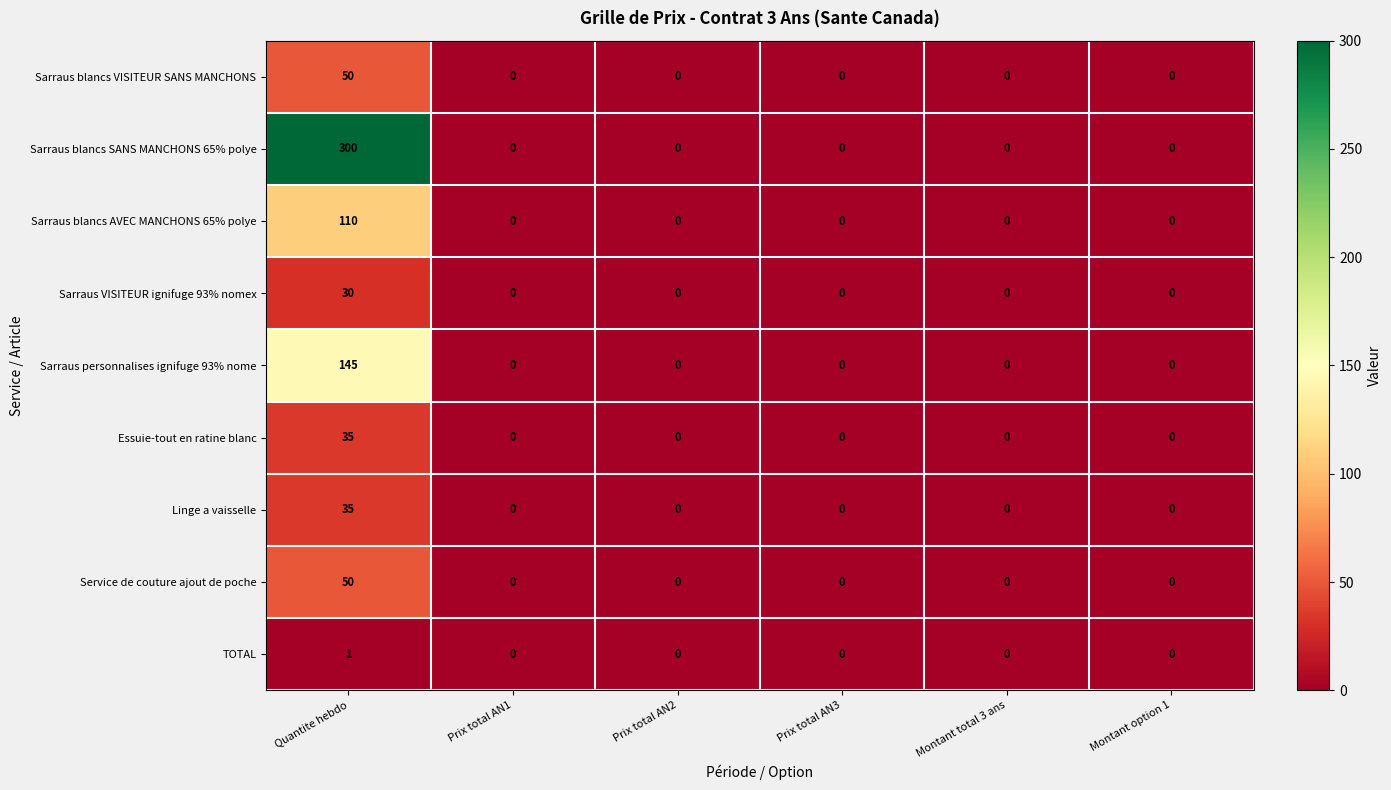

Which series has the largest range (max minus min)?

Sarraus blancs SANS MANCHONS 65% polye